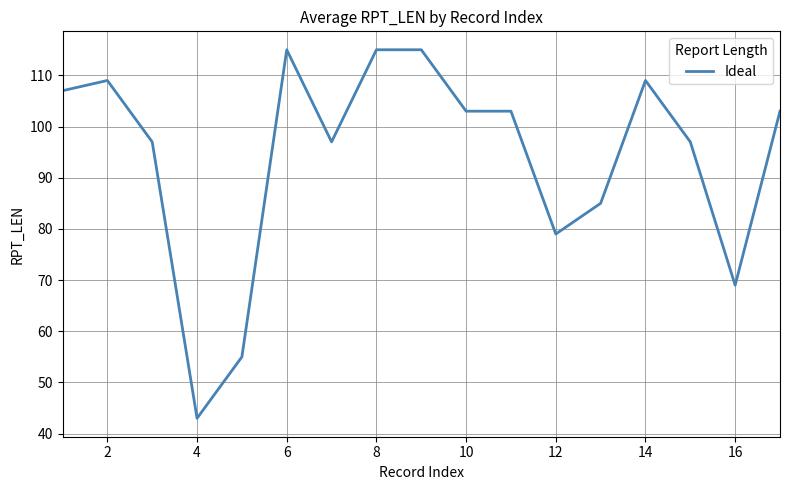

What is the minimum value shown in the chart?

43